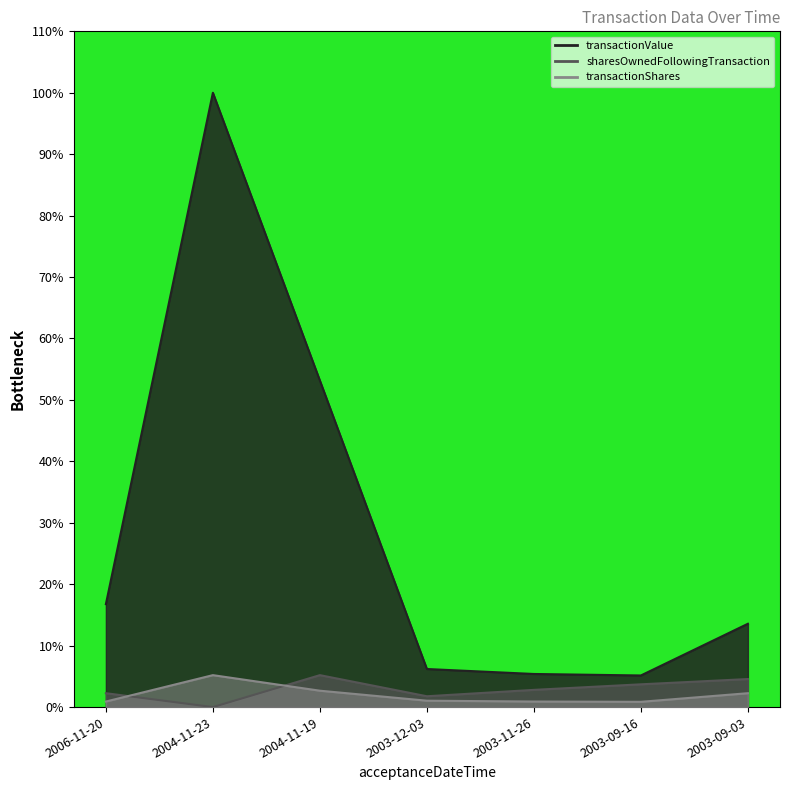

Rank the series at 2003-11-26 from highest to lowest value.

transactionValue, sharesOwnedFollowingTransaction, transactionShares